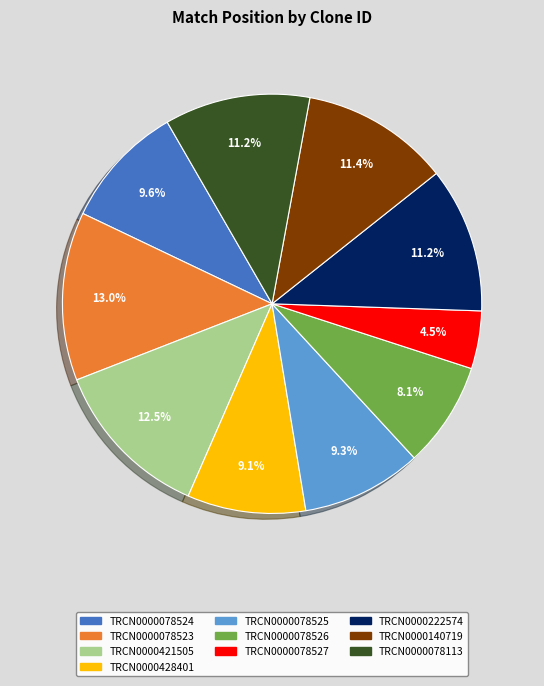

To the nearest percent, what is the difference between the largest and smallest slice percentages?

9%